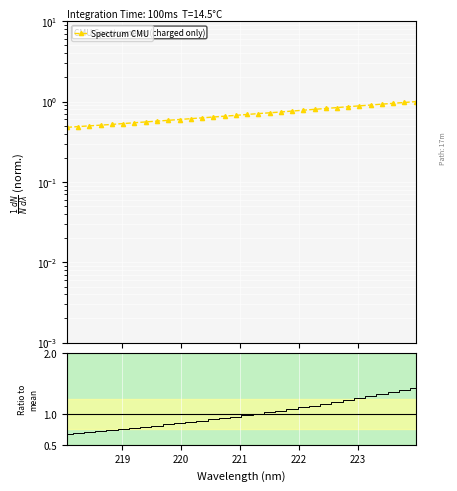

What is the smallest value displayed?

0.5